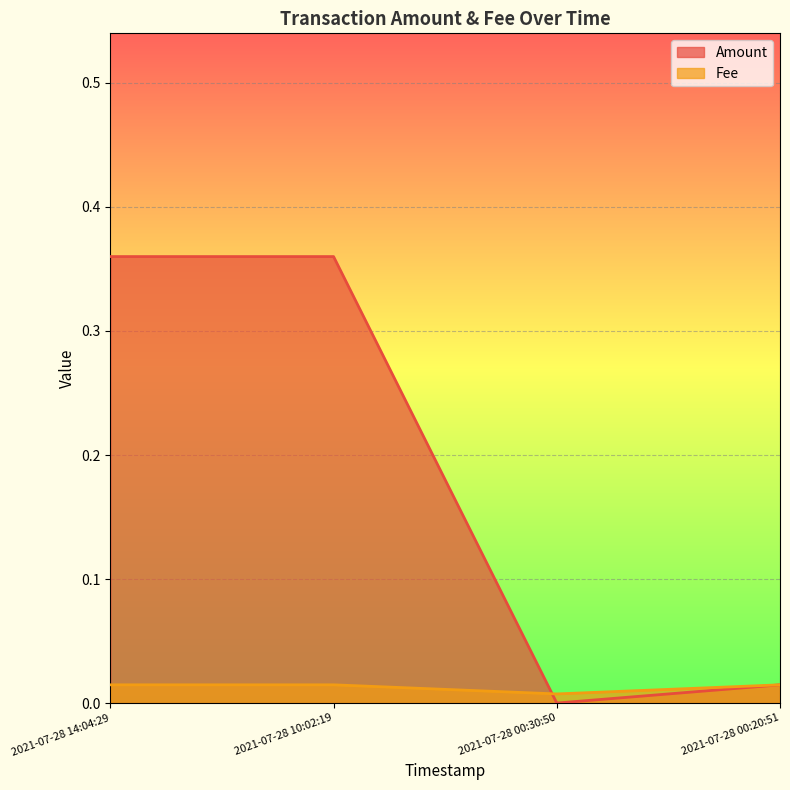

The Amount series shows 0.0 at 2021-07-28 00:20:51. True or false?

True